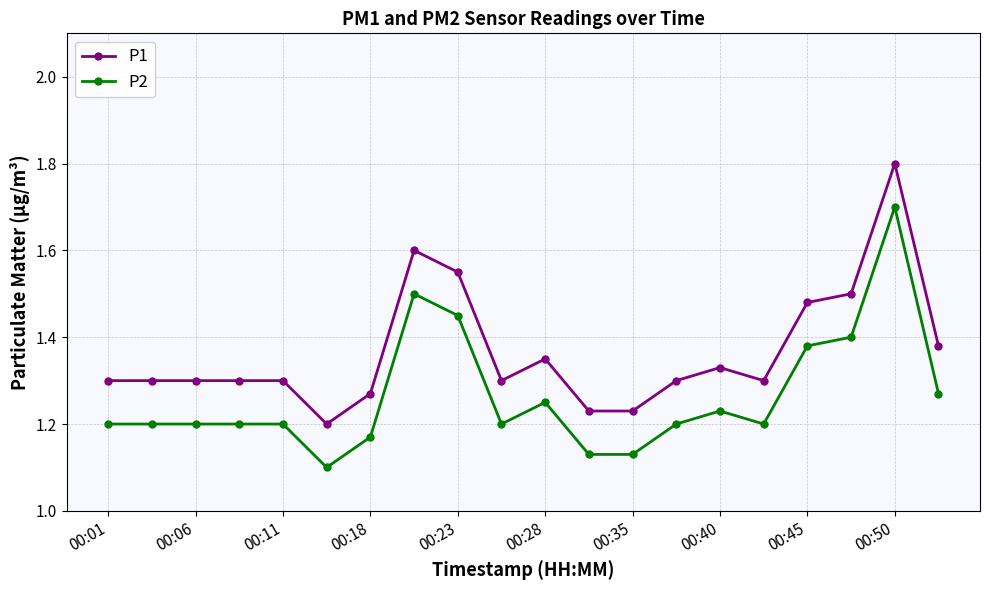

Does the chart display data point markers on the line(s)?

Yes